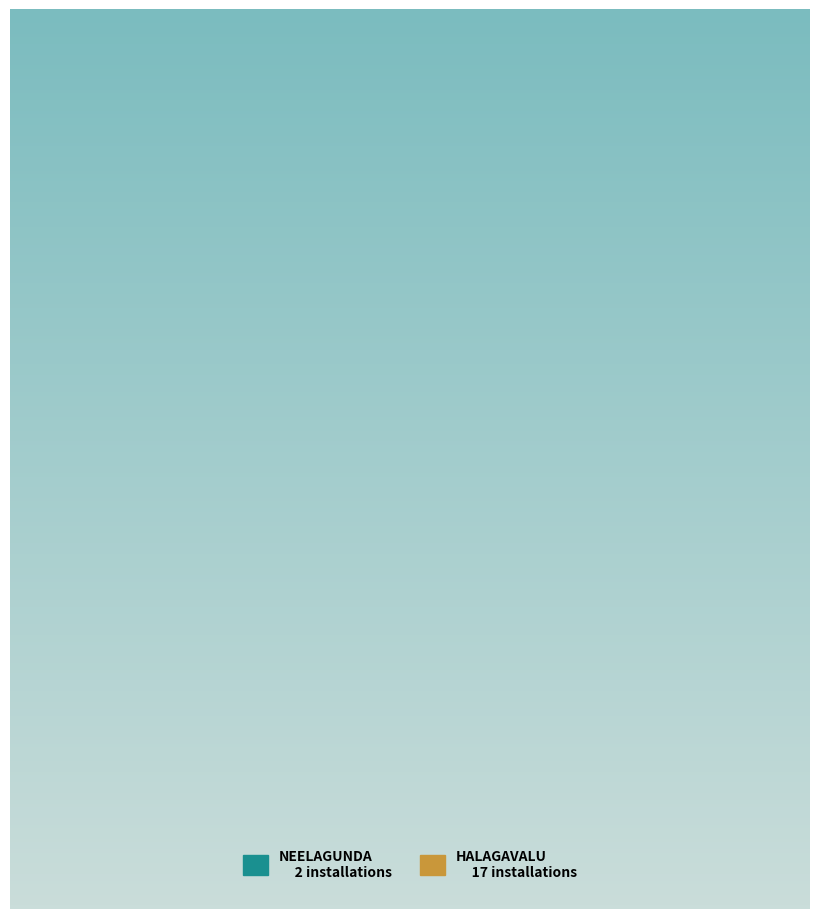

To the nearest percent, what is the average slice percentage?

50%